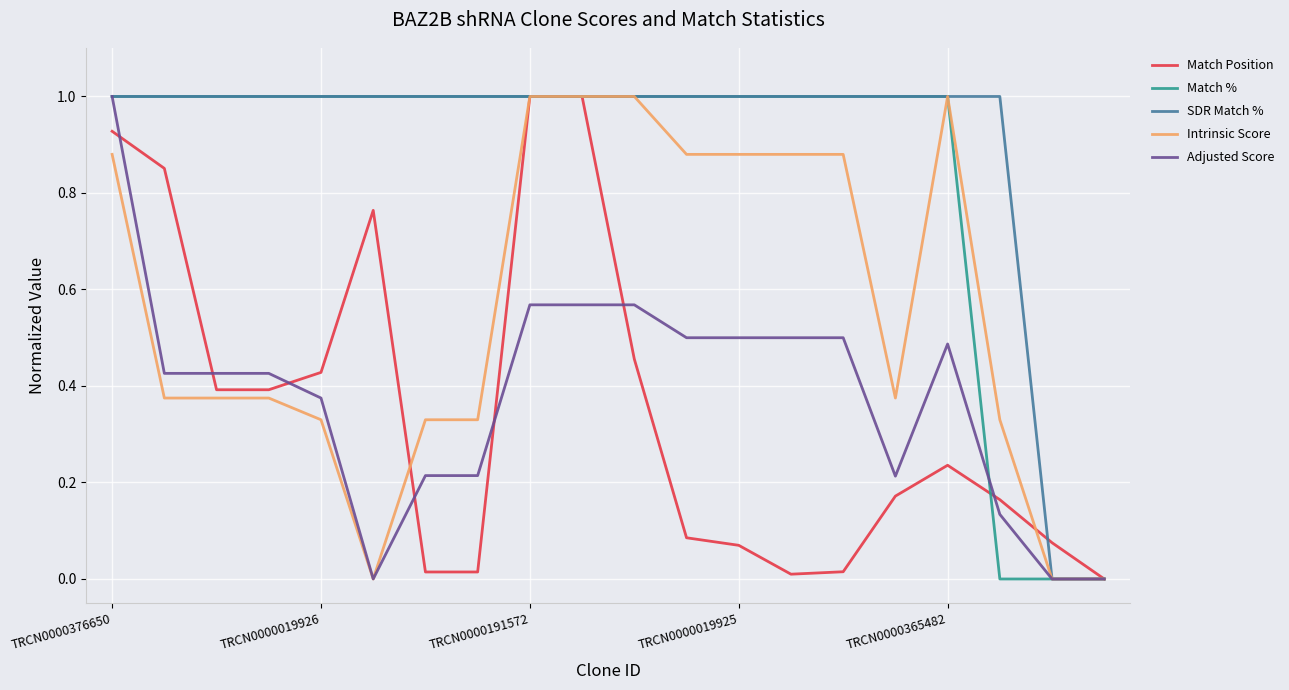

What is the greatest value displayed?

1.0